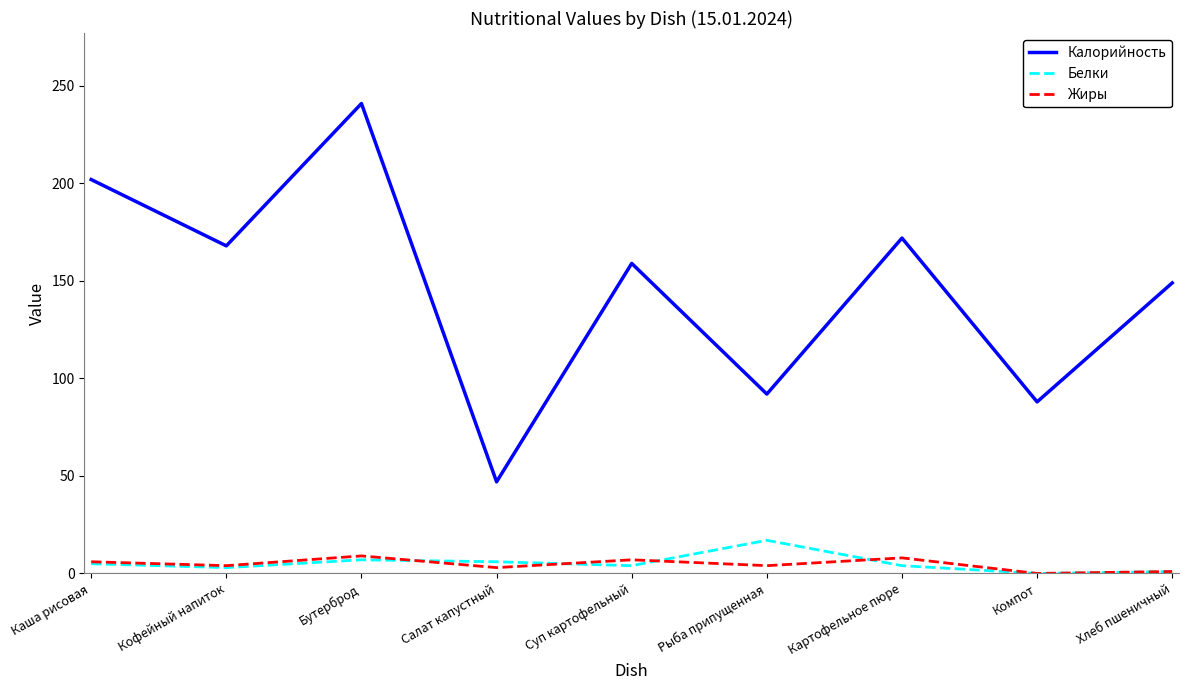

What is the spread (max minus min) of values at Бутерброд?

234